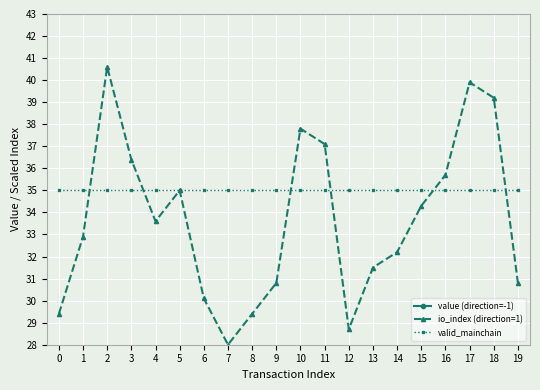

How many series are shown in this chart?

3